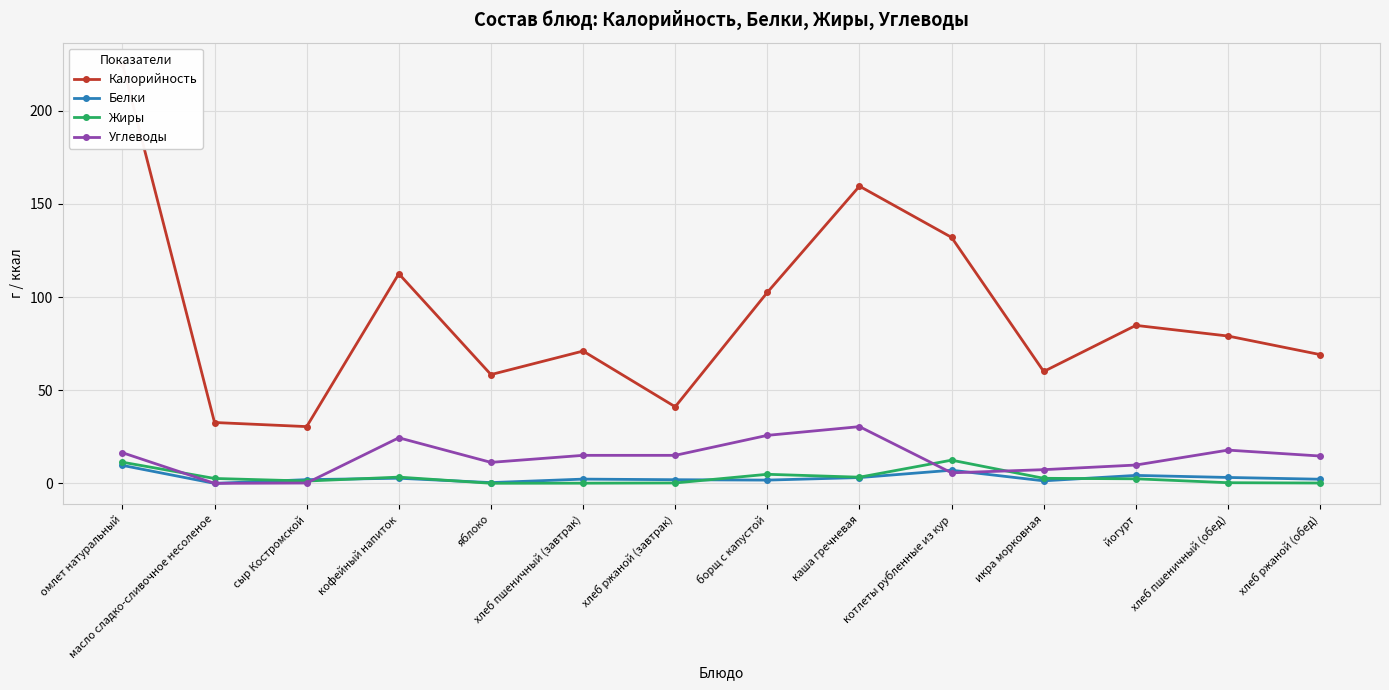

How many lines are shown in the chart?

4